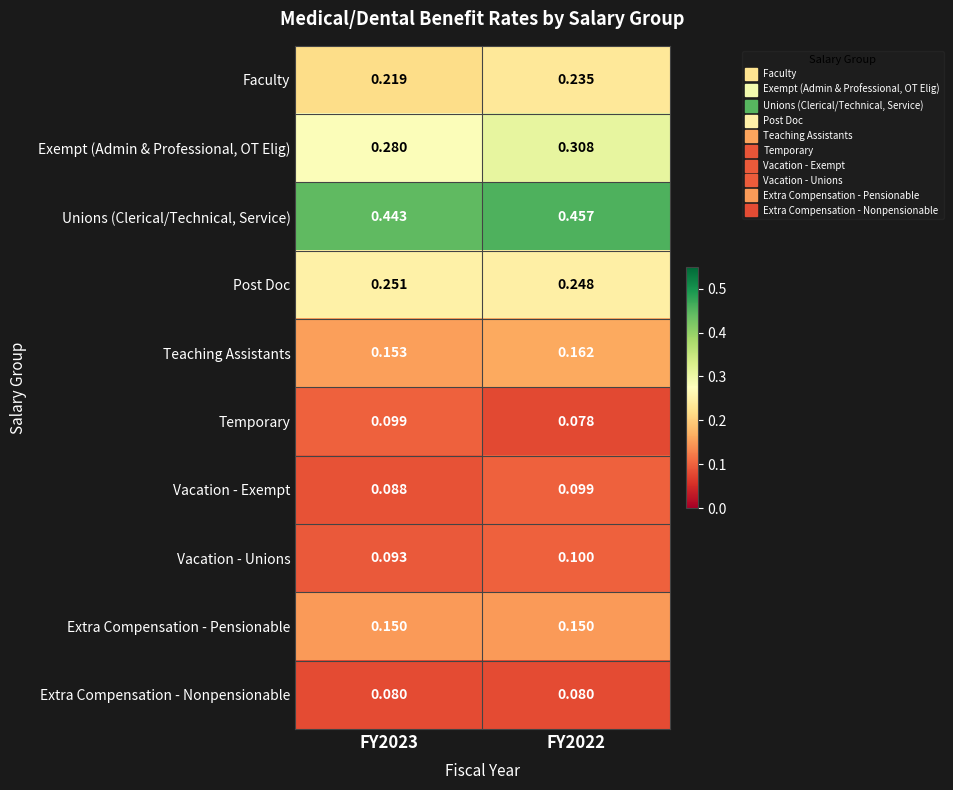

At FY2023, list the series in order from largest to smallest.

Unions (Clerical/Technical, Service), Exempt (Admin & Professional, OT Elig), Post Doc, Faculty, Teaching Assistants, Extra Compensation - Pensionable, Temporary, Vacation - Unions, Vacation - Exempt, Extra Compensation - Nonpensionable